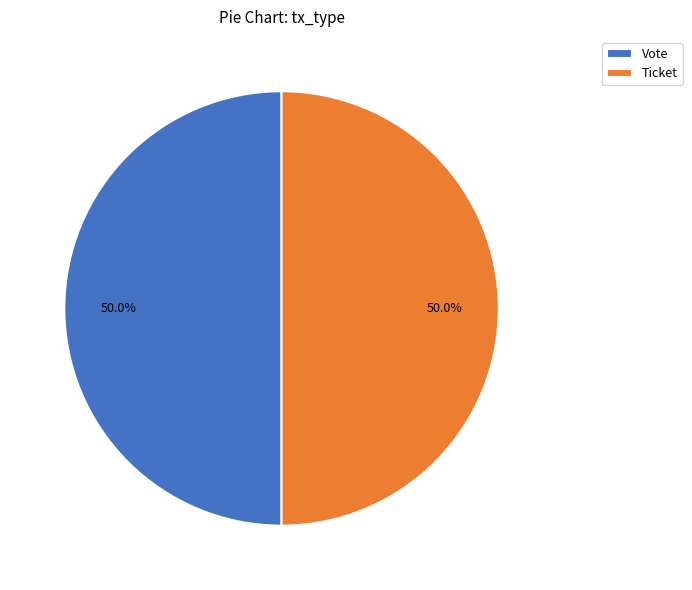

What percentage is NOT represented by Vote?

50.0%